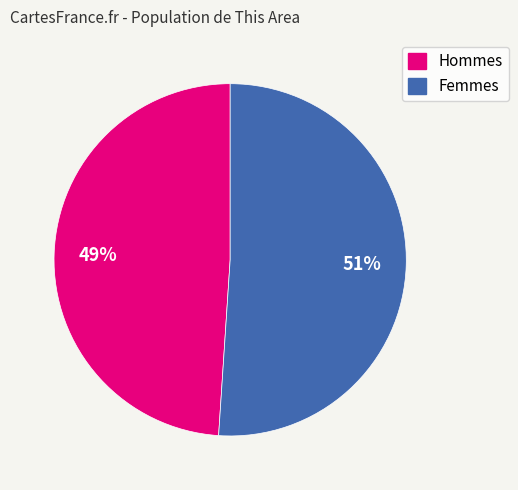

Is there a majority slice in this chart?

Yes